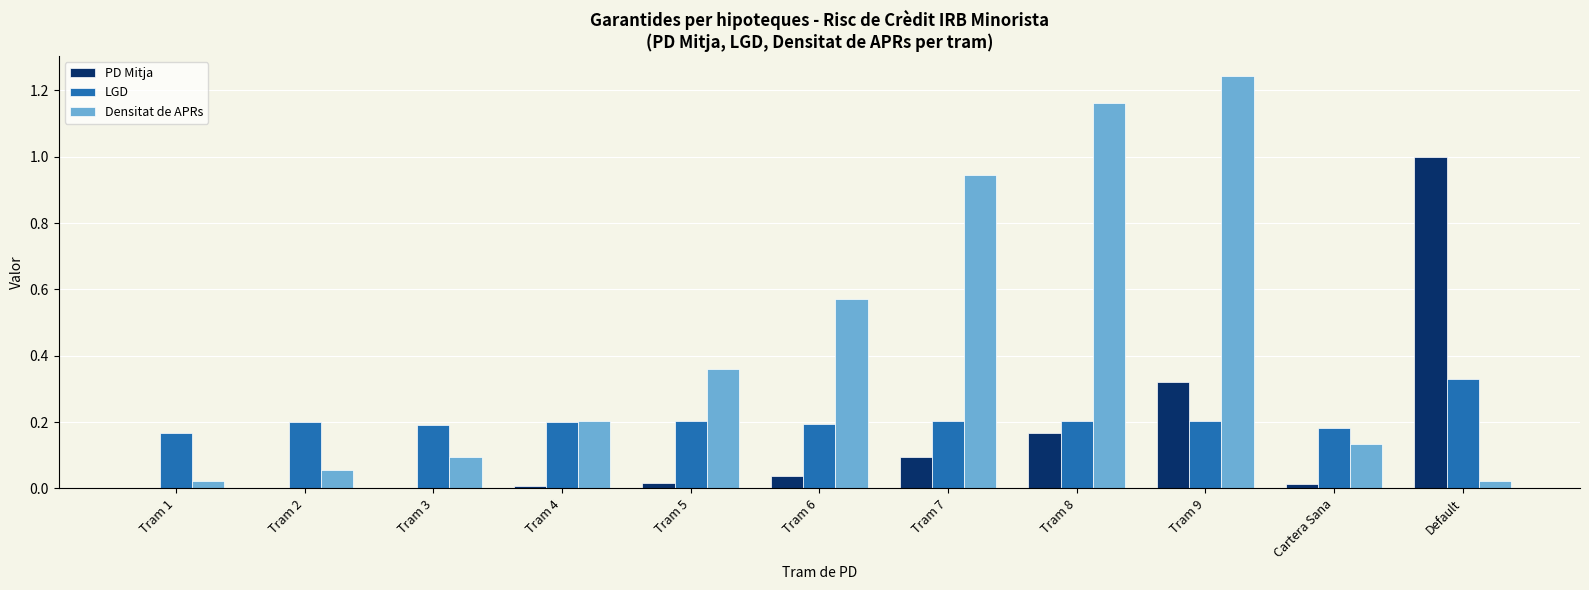

Between Tram 1 and Tram 7, which series saw the biggest shift?

Densitat de APRs